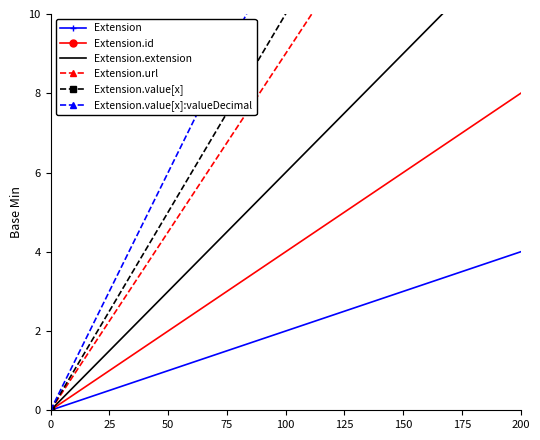

List the labels in order of Extension.id value, largest first.

200, 150, 100, 50, 0